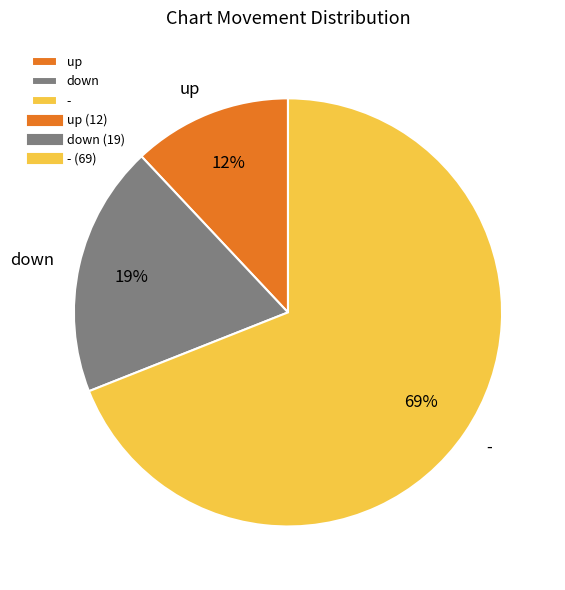

How many slices are in this pie chart?

3